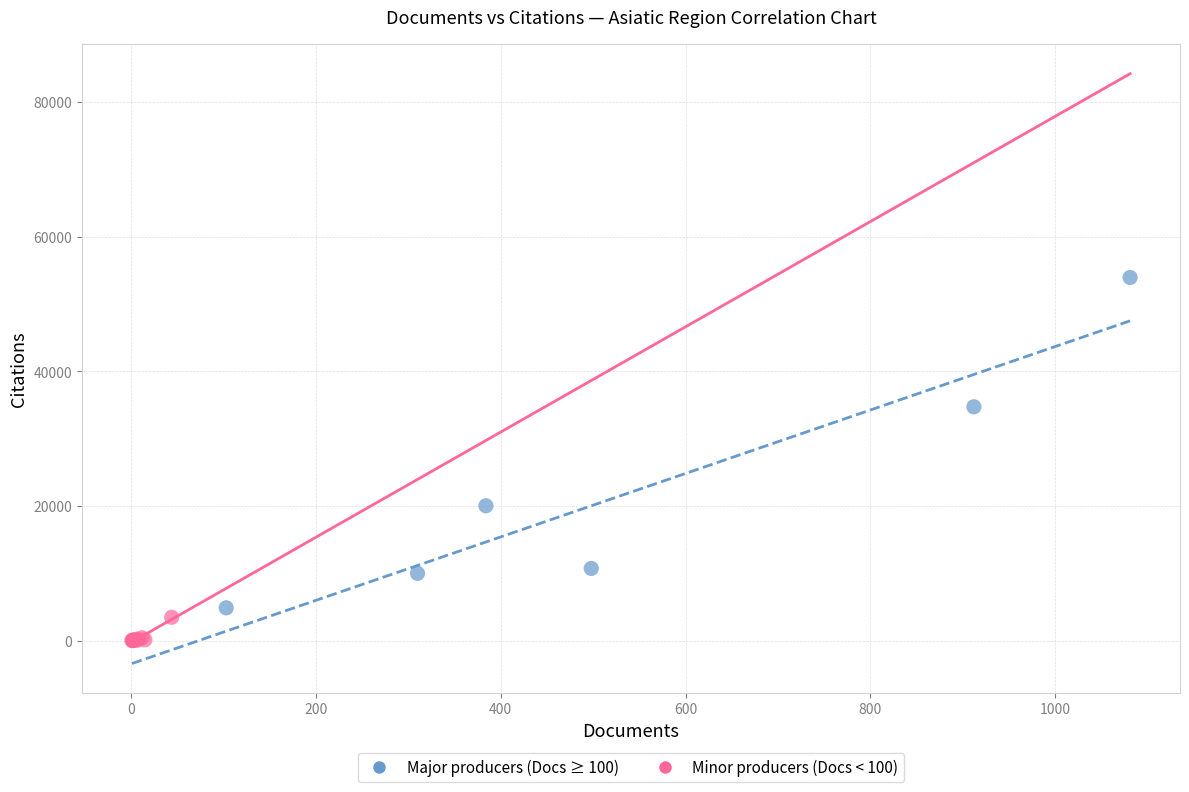

Which series contains the highest Y value?

Major producers (Docs ≥ 100)